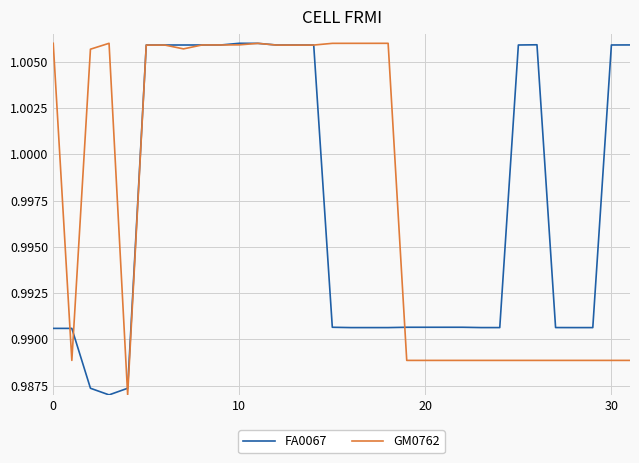

List the series in order of their overall mean, lowest first.

FA0067, GM0762